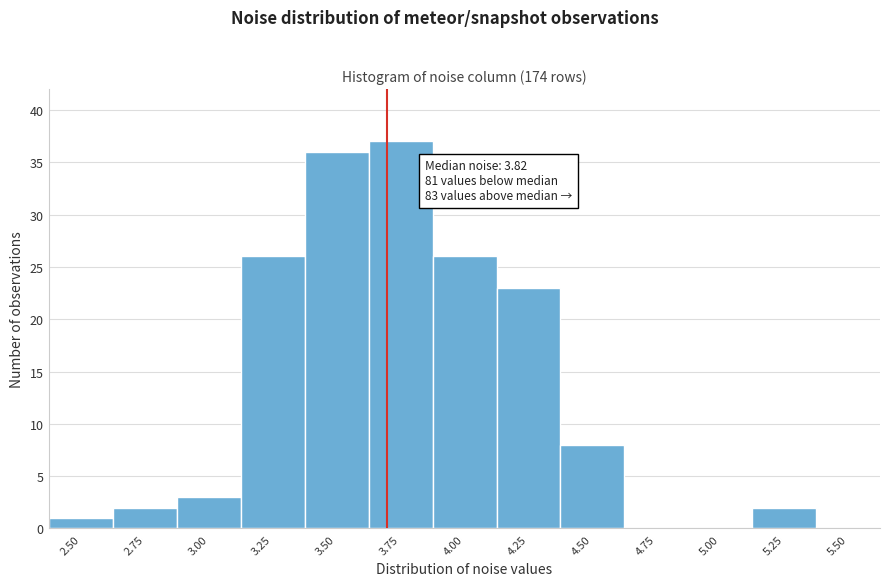

Reading right to left, transcribe all the data shown in this chart.

5.50=0	5.25=2	5.00=0	4.75=0	4.50=8	4.25=23	4.00=26	3.75=37	3.50=36	3.25=26	3.00=3	2.75=2	2.50=1